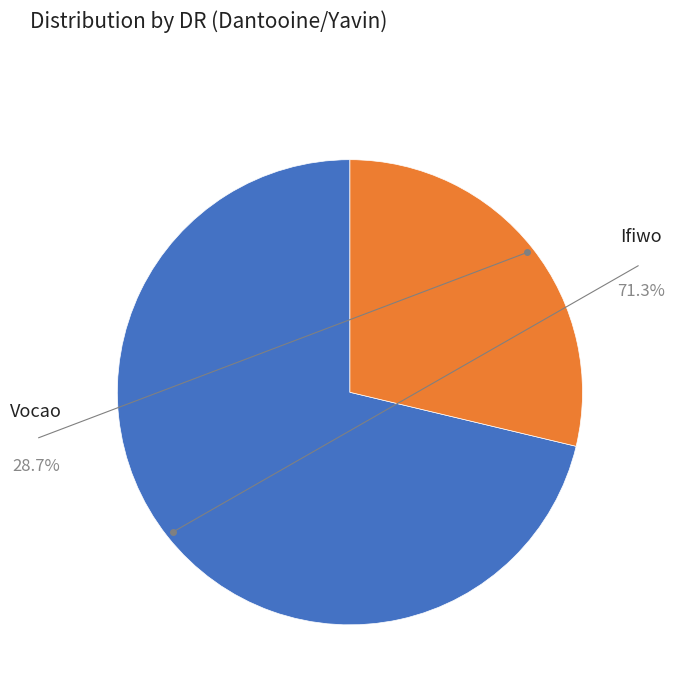

Does Ifiwo account for over 50% of the chart?

Yes